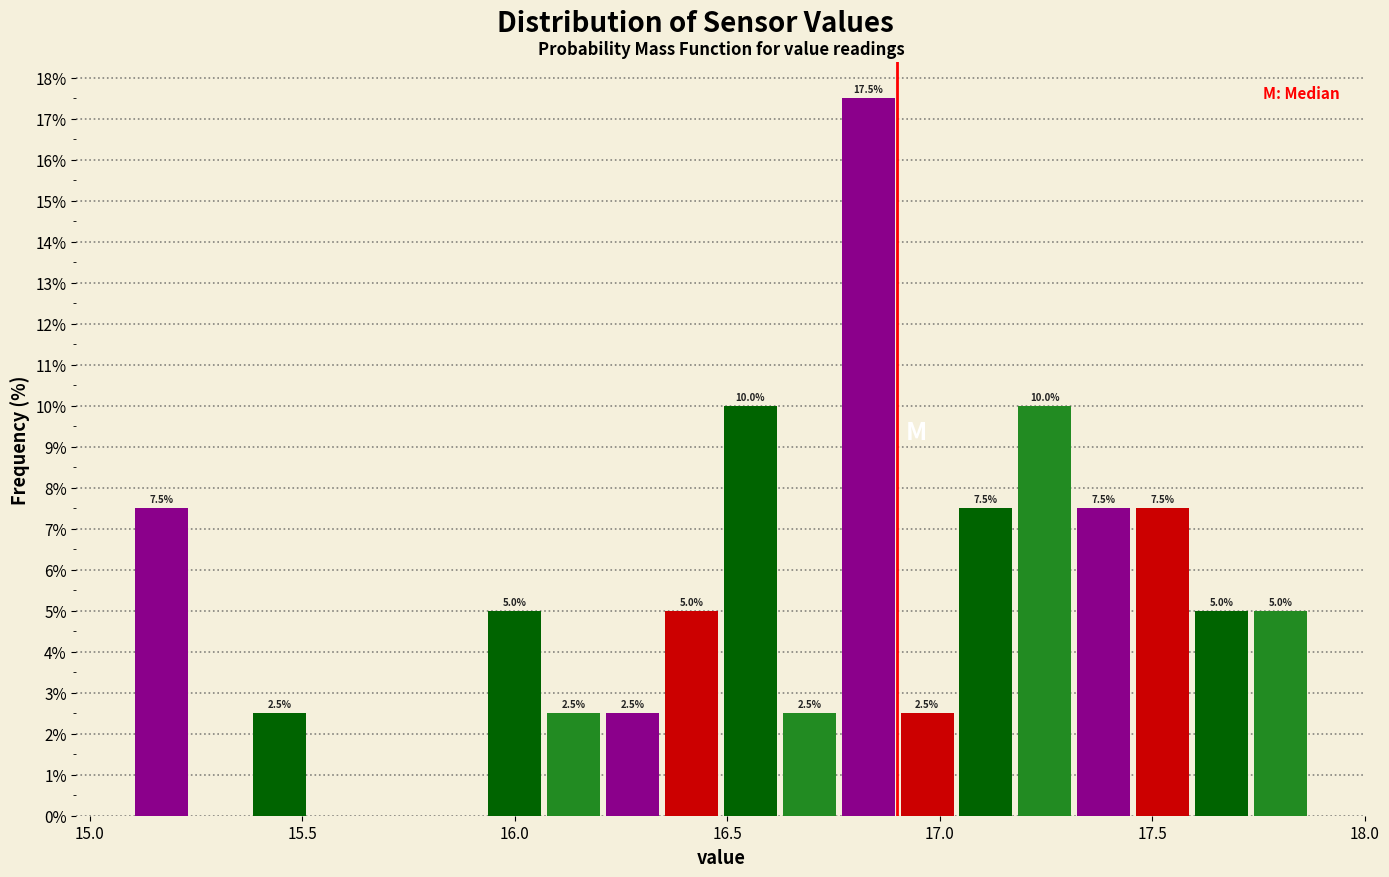

Around what value on the x-axis is the tallest bar? Give the approximate position of its centre, as read against the axis.

16.85